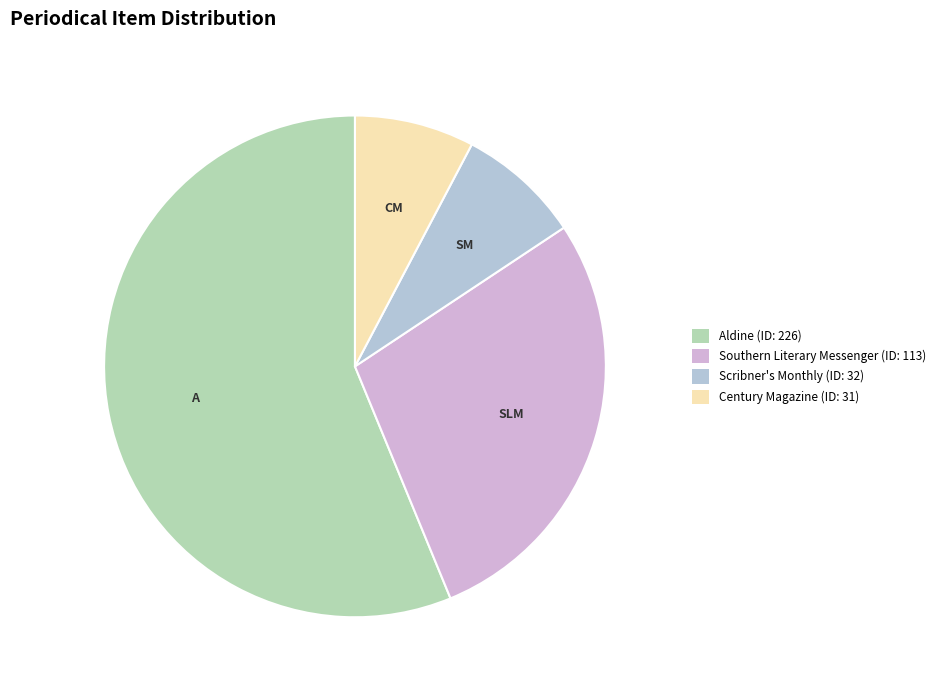

What is the ratio of the value at Scribner's Monthly to the value at Aldine?

0.1